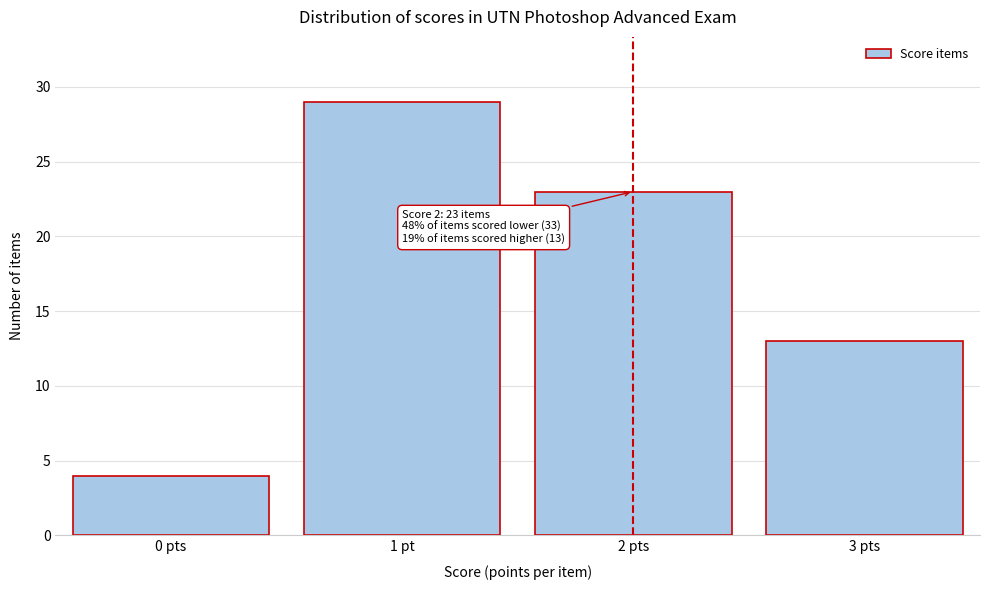

Reading right to left, what are all the values shown in this chart?

3 pts=13	2 pts=23	1 pt=29	0 pts=4